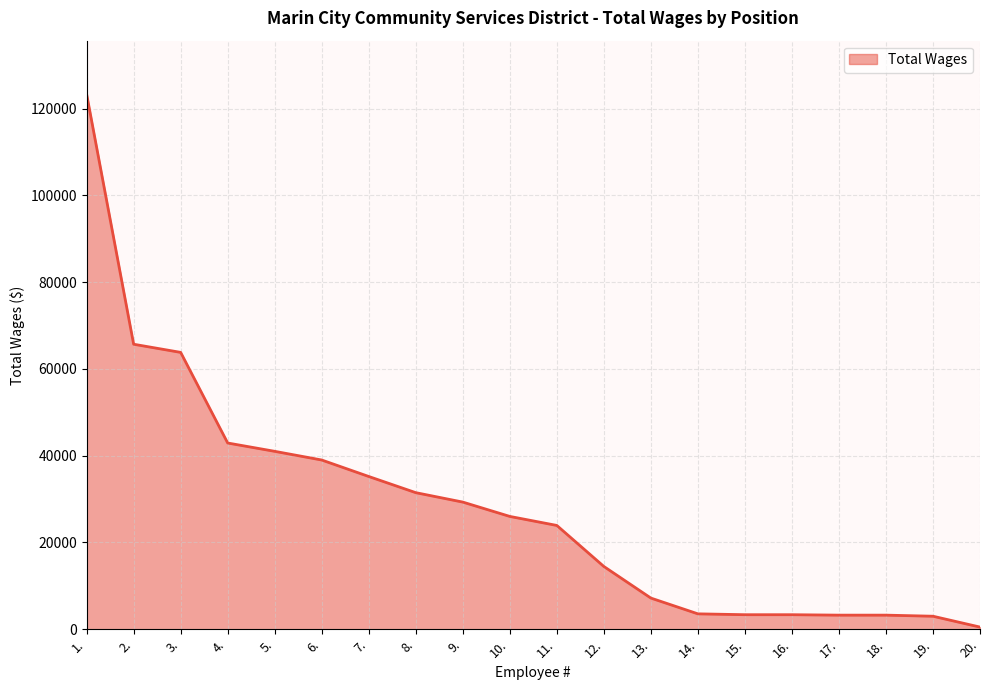

What is the difference between the maximum and minimum values?

122803